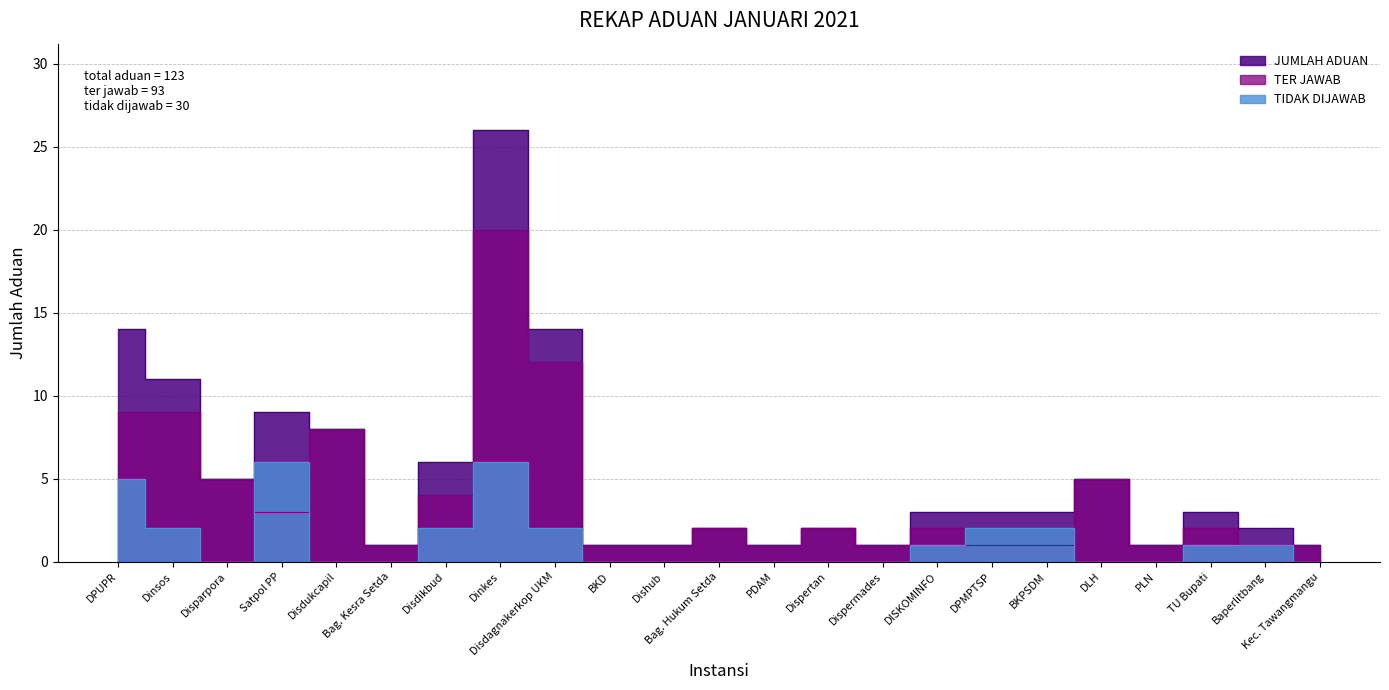

True or false: JUMLAH ADUAN and TER JAWAB intersect in this chart.

False